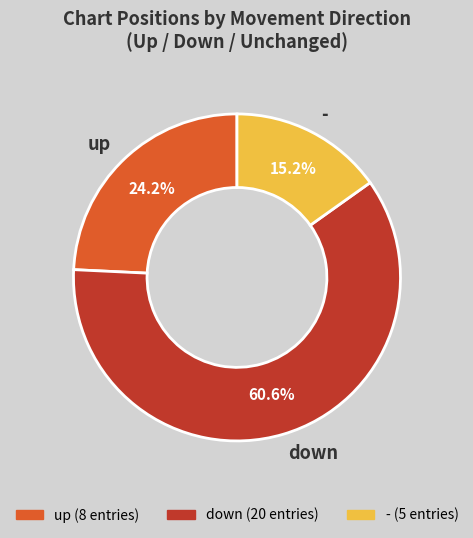

How many segments does this pie chart have?

3